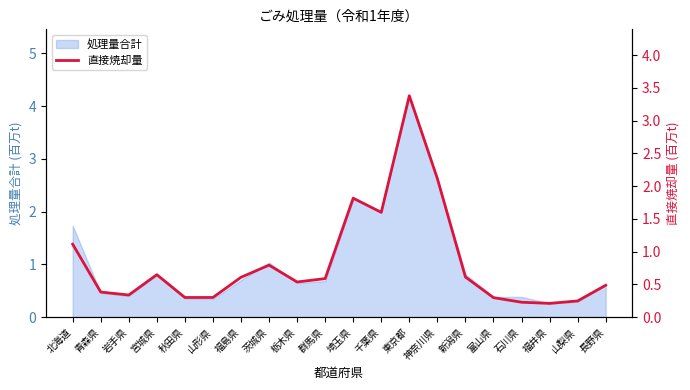

The 処理量合計 series shows 0.7 at 福島県. True or false?

True